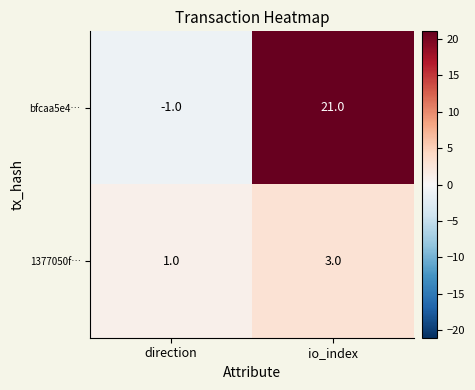

Reading left to right, transcribe all the data shown in this chart.

bfcaa5e4…: -1	21
1377050f…: 1	3